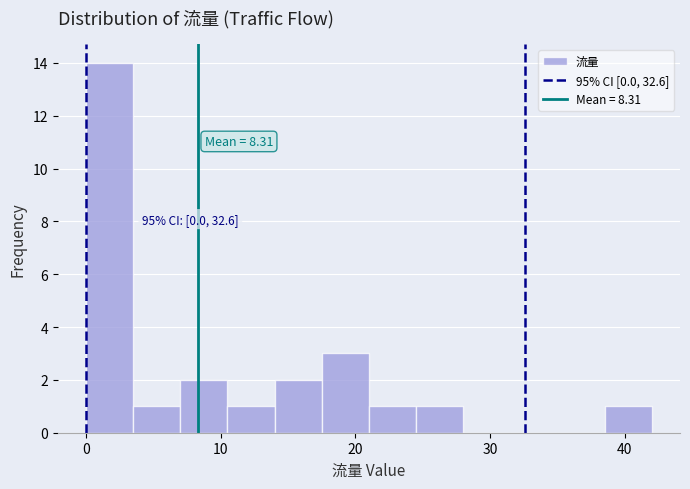

Around what value on the x-axis is the tallest bar? Give the approximate position of its centre, as read against the axis.

2